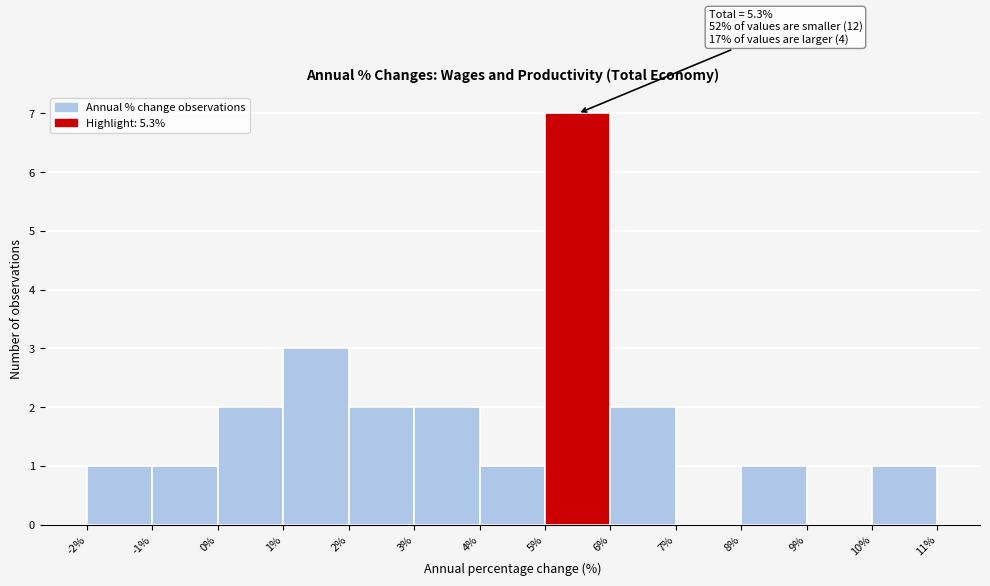

Which range on the x-axis has the tallest bar?

5% to 6%